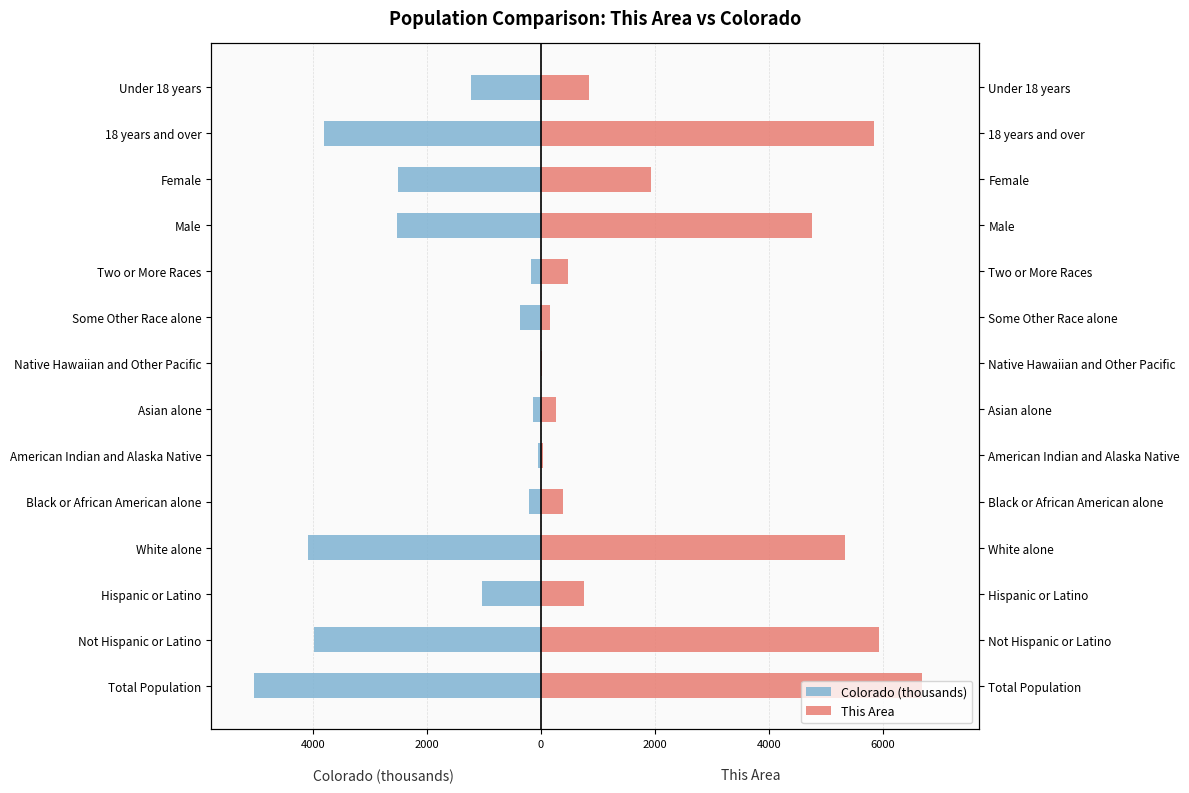

What are all the series names shown in the legend?

Colorado (thousands), This Area